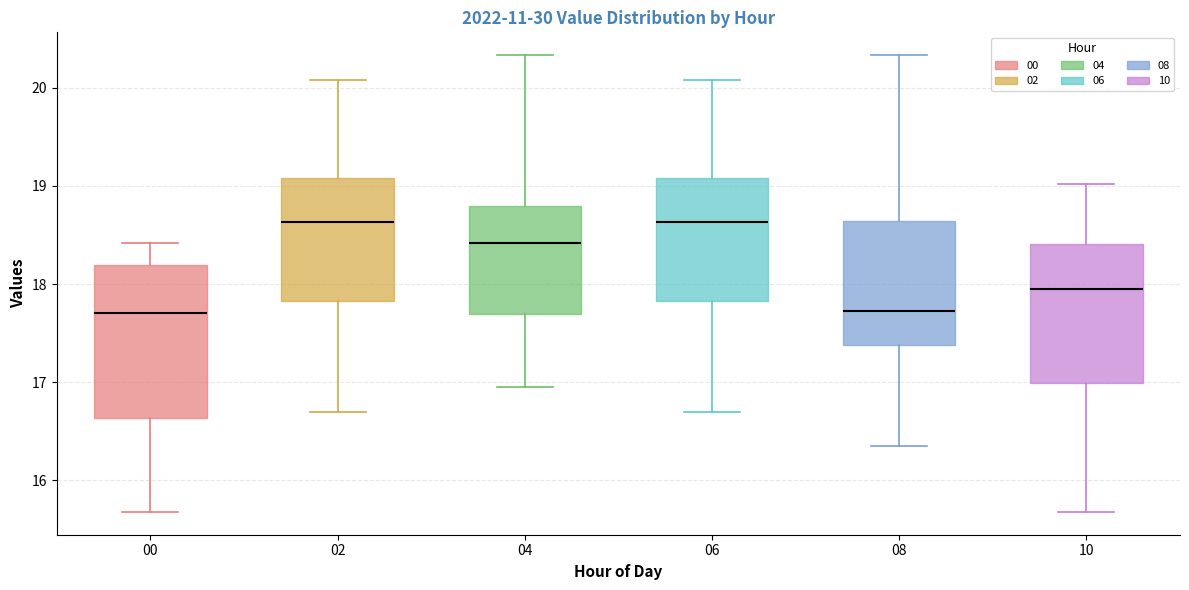

Which box is the tallest, from its lower edge to its upper edge?

00